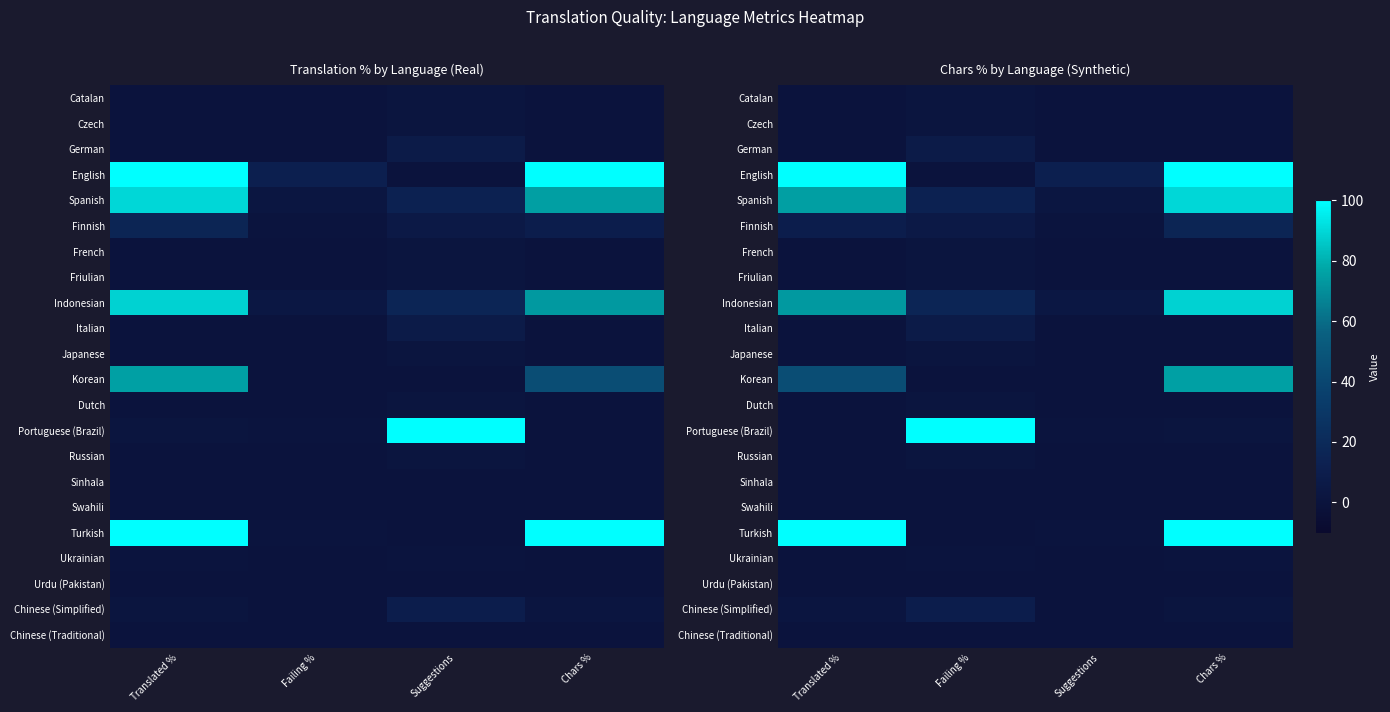

At Suggestions, list the series in order from smallest to largest.

Catalan, Czech, German, French, Friulian, Italian, Japanese, Korean, Dutch, Russian, Sinhala, Swahili, Ukrainian, Urdu (Pakistan), Chinese (Simplified), Chinese (Traditional), Finnish, Portuguese (Brazil), Turkish, Spanish, Indonesian, English